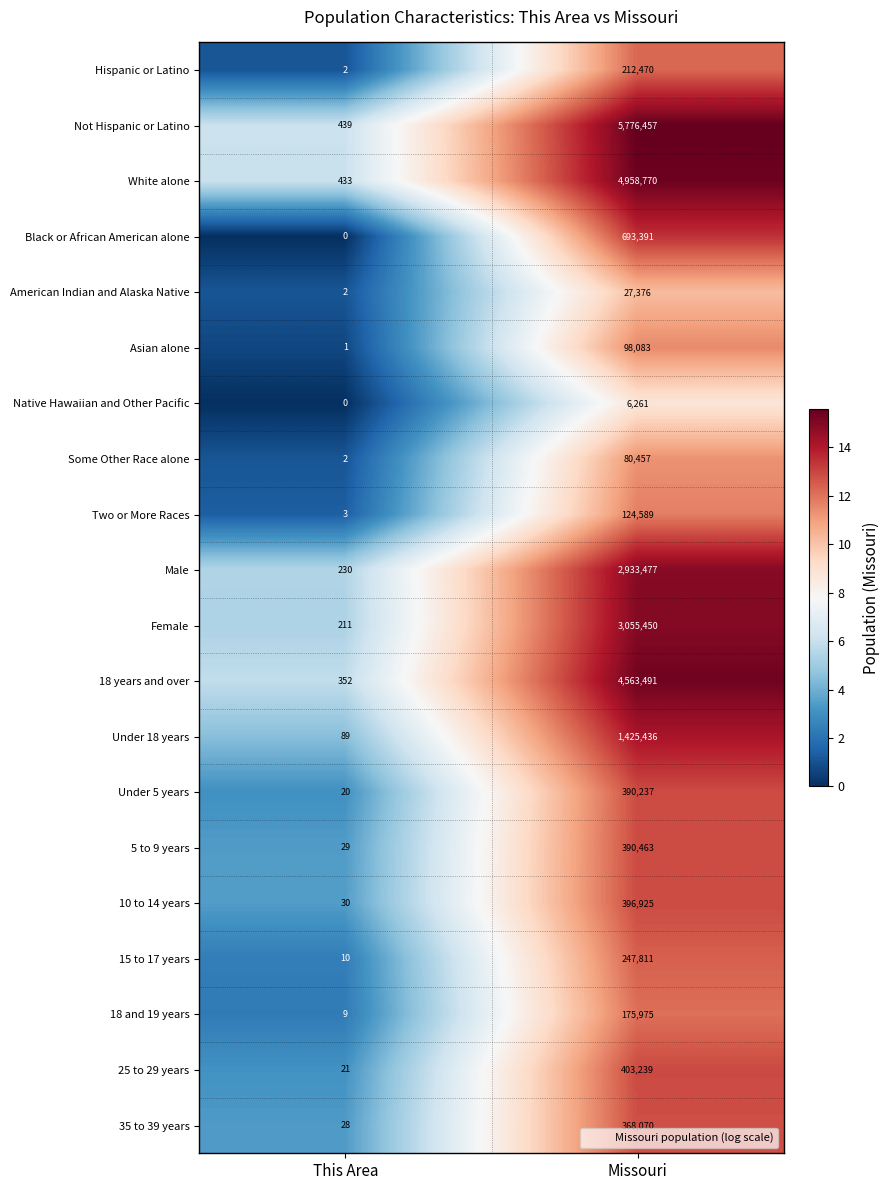

At which category does the chart reach its peak across all series?

Missouri